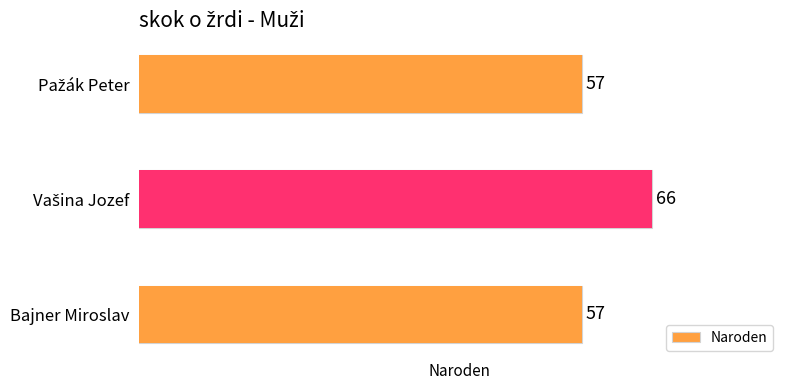

Does the chart contain stacked bars?

No